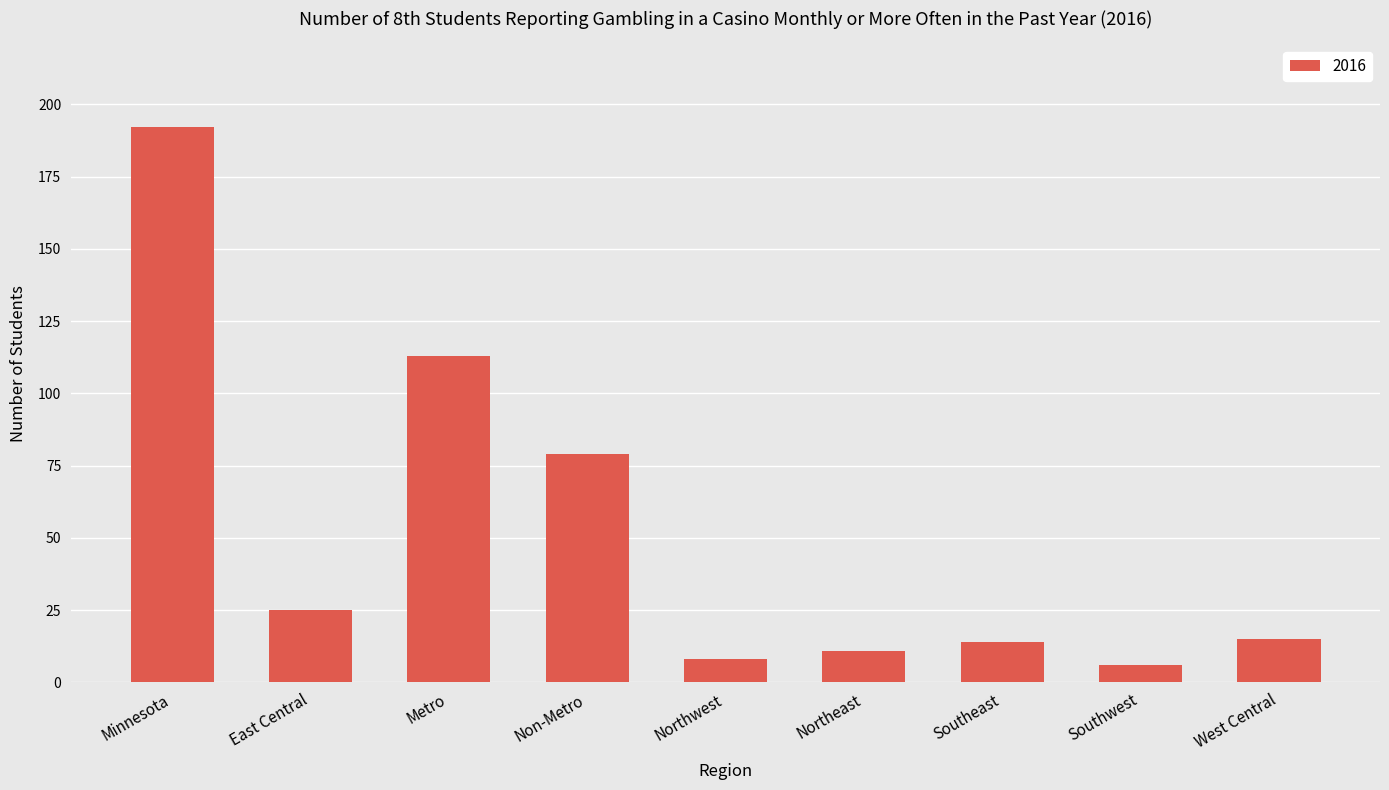

Reading left to right, list all the values displayed in this chart.

Minnesota=192	East Central=25	Metro=113	Non-Metro=79	Northwest=8	Northeast=11	Southeast=14	Southwest=6	West Central=15